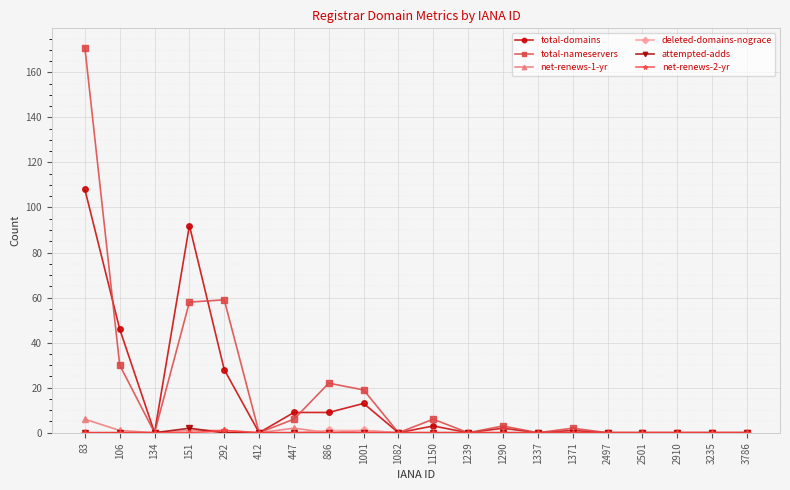

At which category is the sum across all series the highest?

83